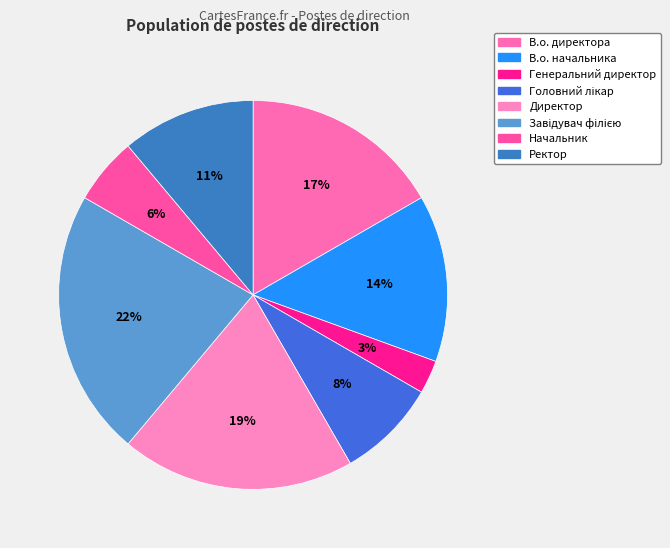

True or false: Начальник accounts for 6% of the total.

True